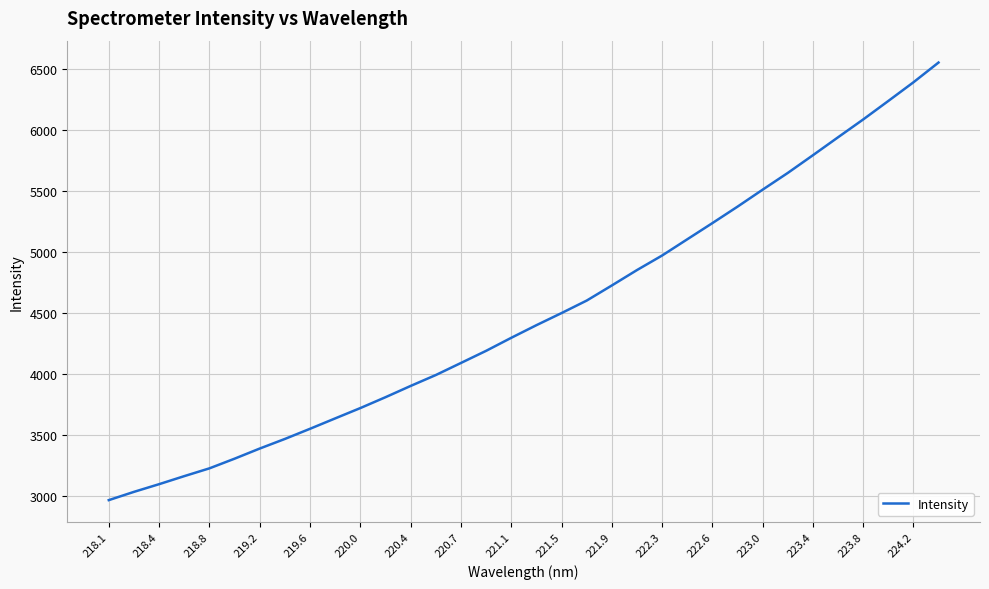

What is the minimum value shown in the chart?

2962.7